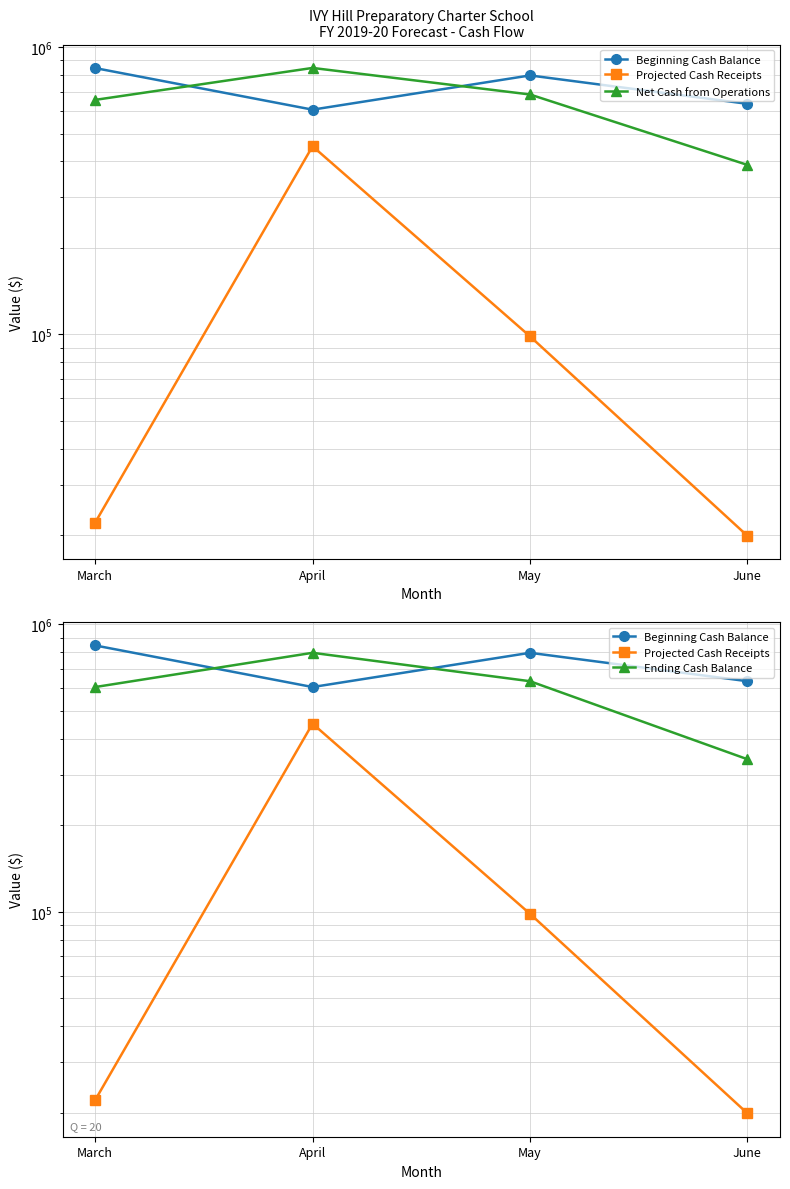

Reading left to right, what are all the values shown in this chart?

Beginning Cash Balance: March=844705.1	April=605346.0	May=796349.9	June=634345.8
Projected Cash Receipts: March=22145.0	April=451508.0	May=98500.0	June=19928.0
Net Cash from Operations: March=654646.8	April=845650.8	May=683646.7	June=388897.6
Ending Cash Balance: March=605346.0	April=796349.9	May=634345.8	June=339596.8